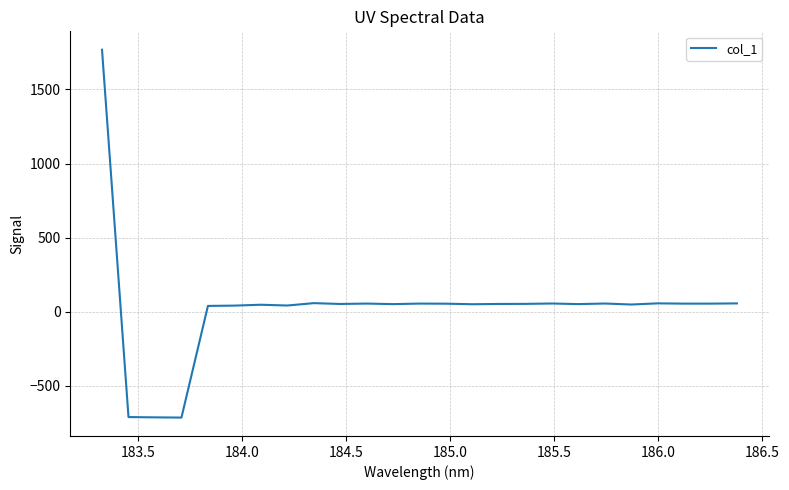

Does the chart have visible grid lines?

Yes